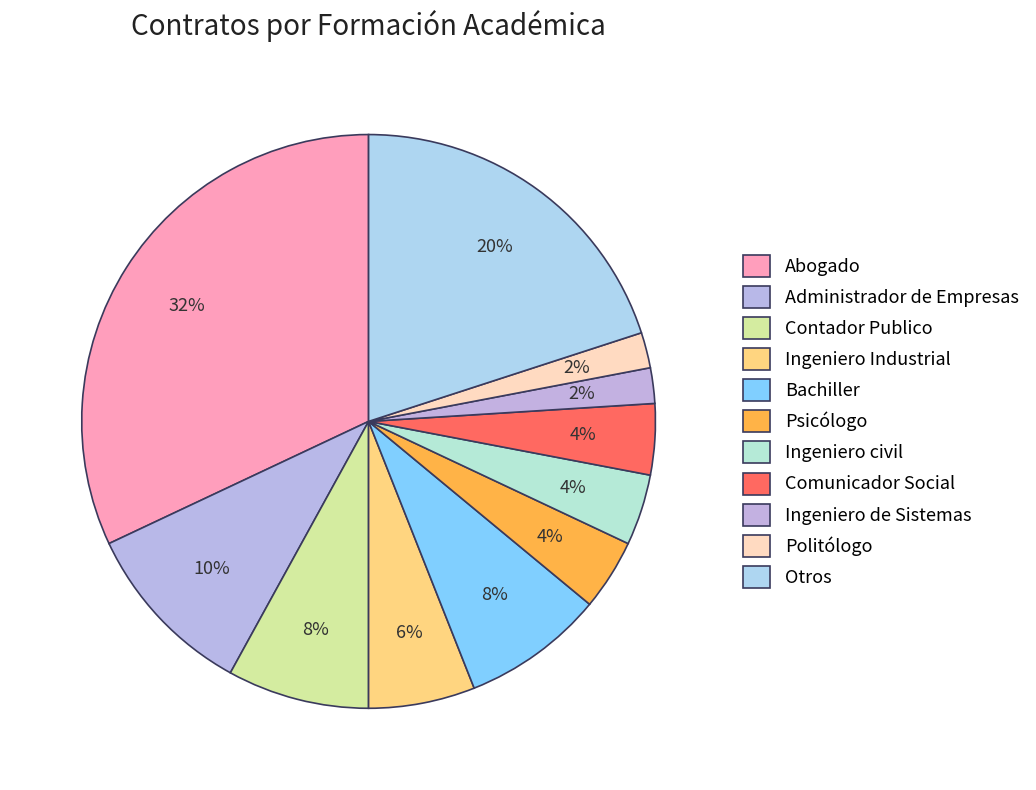

How many slices are in this pie chart?

11